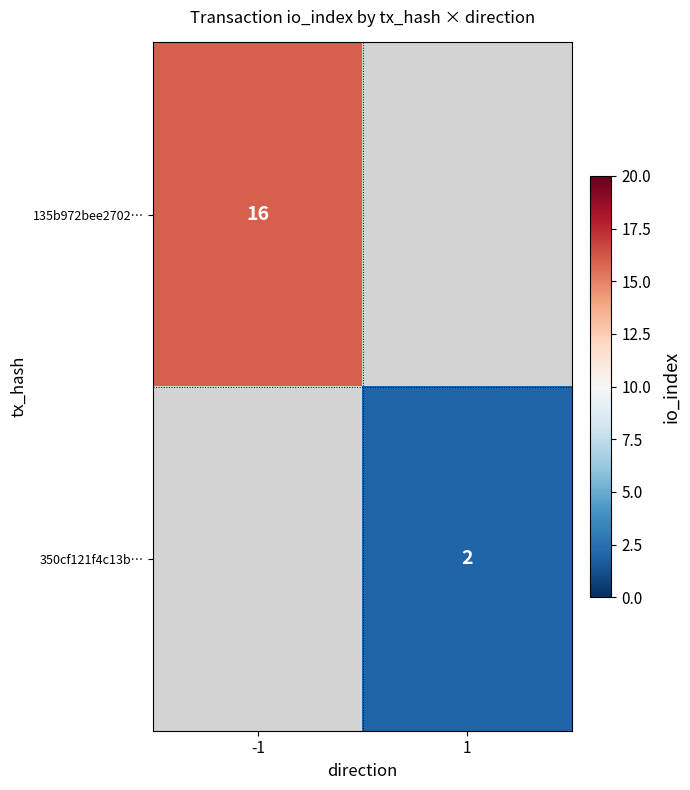

Is it true that 350cf121f4c13b… equals 1 at 1?

False